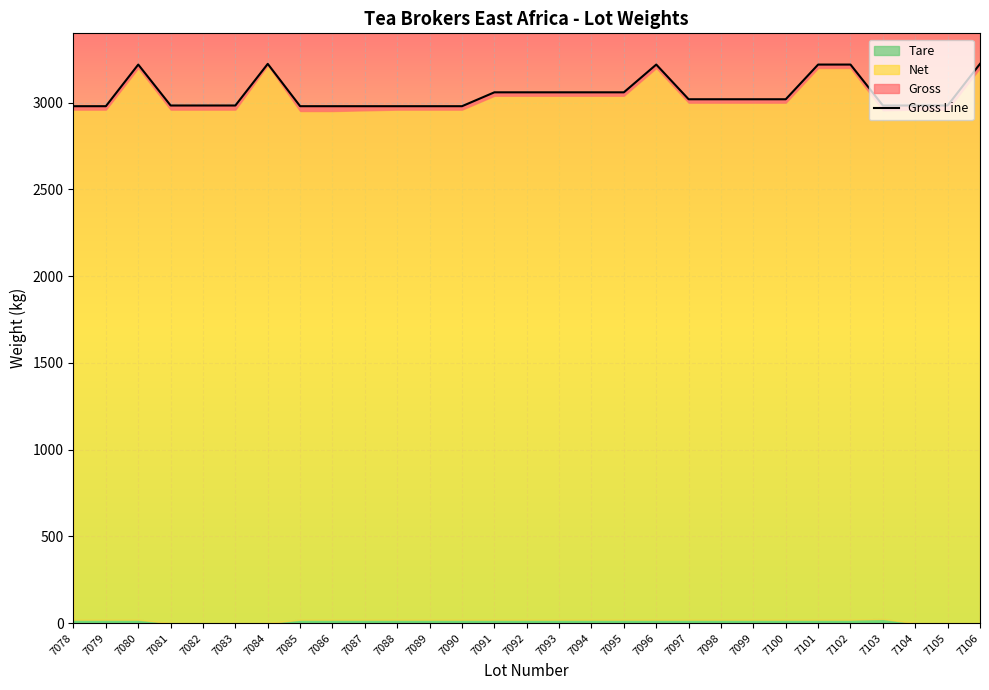

Rank the categories by value from highest to lowest.

7084, 7106, 7080, 7096, 7101, 7102, 7091, 7092, 7093, 7094, 7095, 7097, 7098, 7099, 7100, 7081, 7082, 7083, 7103, 7104, 7105, 7078, 7079, 7085, 7086, 7087, 7088, 7089, 7090